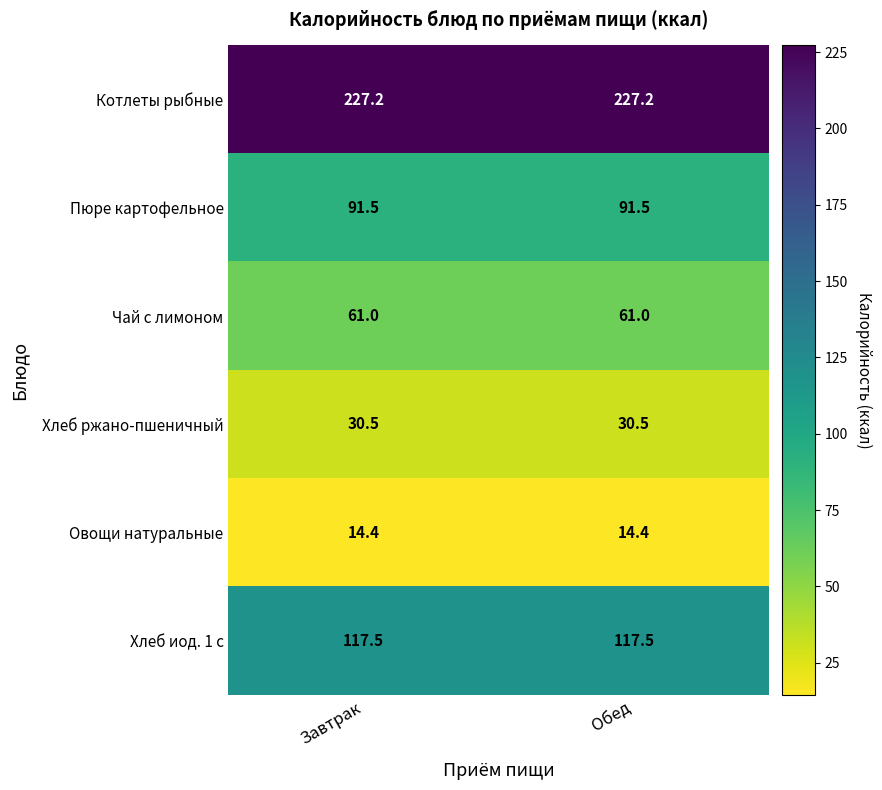

True or false: Овощи натуральные has a value of 25.7 at Завтрак.

False